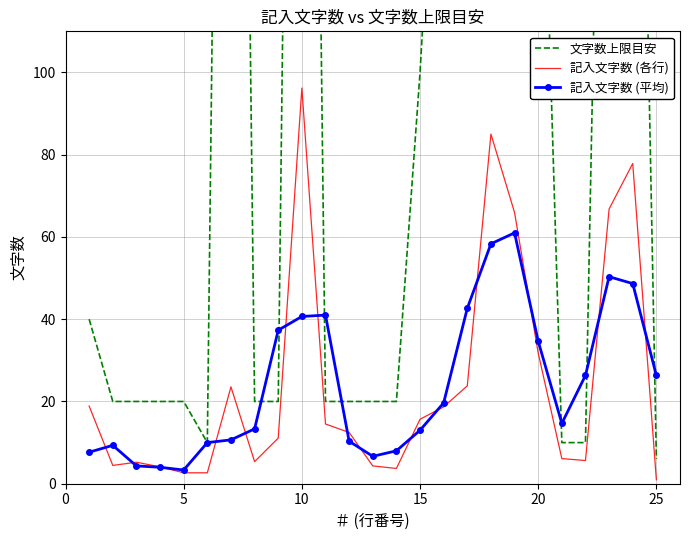

Which category has the highest value in the 記入文字数 (各行) series?

10